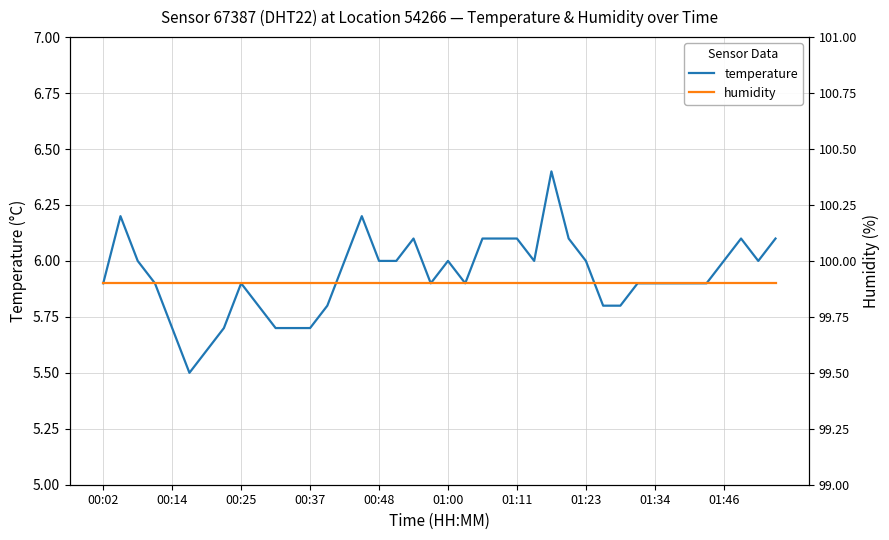

At how many categories does at least one series exceed 82?

40